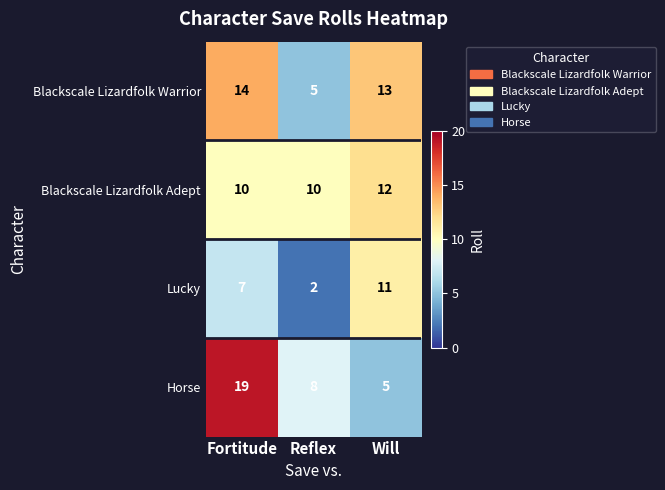

The value of Blackscale Lizardfolk Adept at Reflex is 10. True or false?

True